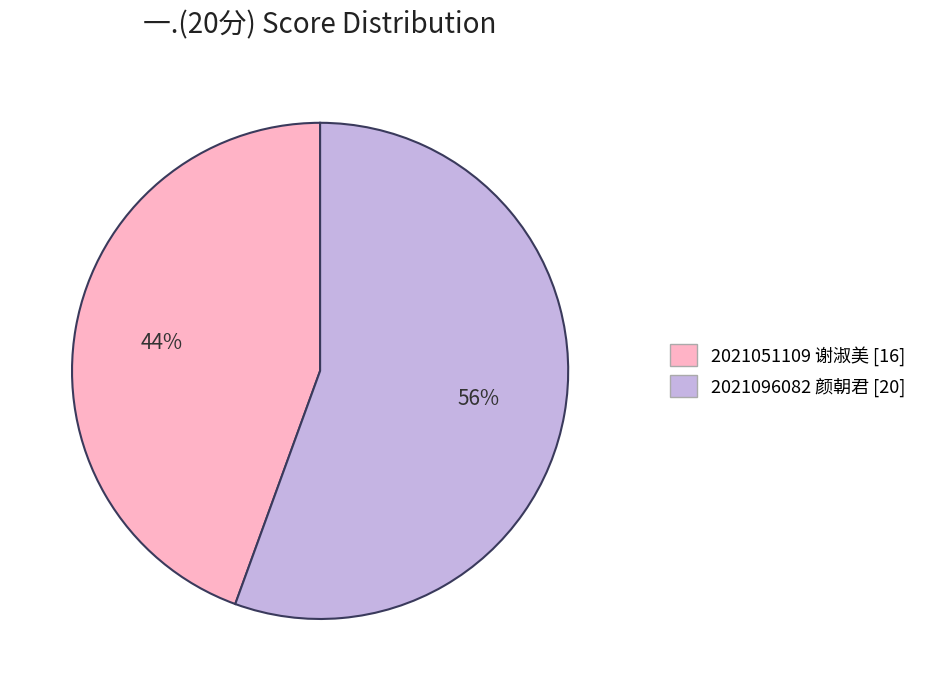

Combined, do 2021051109 谢淑美 and 2021096082 颜朝君 account for over 50%?

Yes